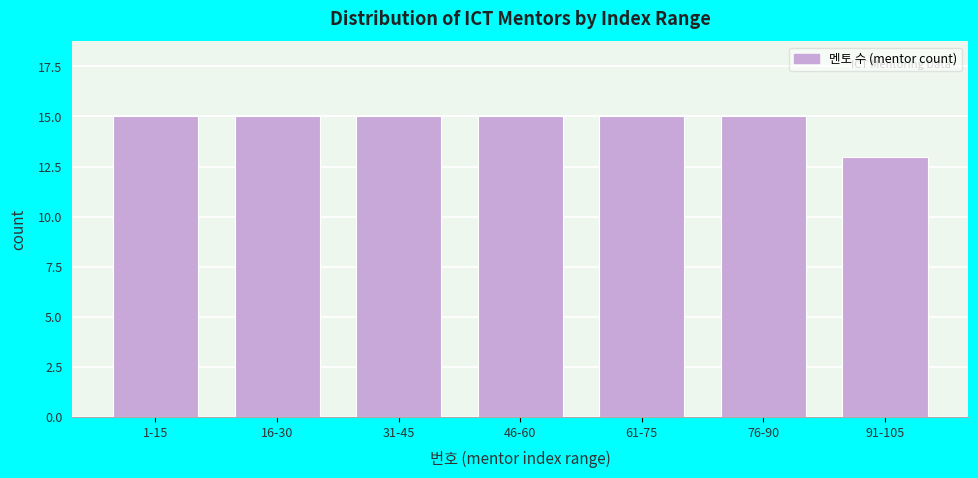

Reading right to left, what are all the values shown in this chart?

91-105=13	76-90=15	61-75=15	46-60=15	31-45=15	16-30=15	1-15=15